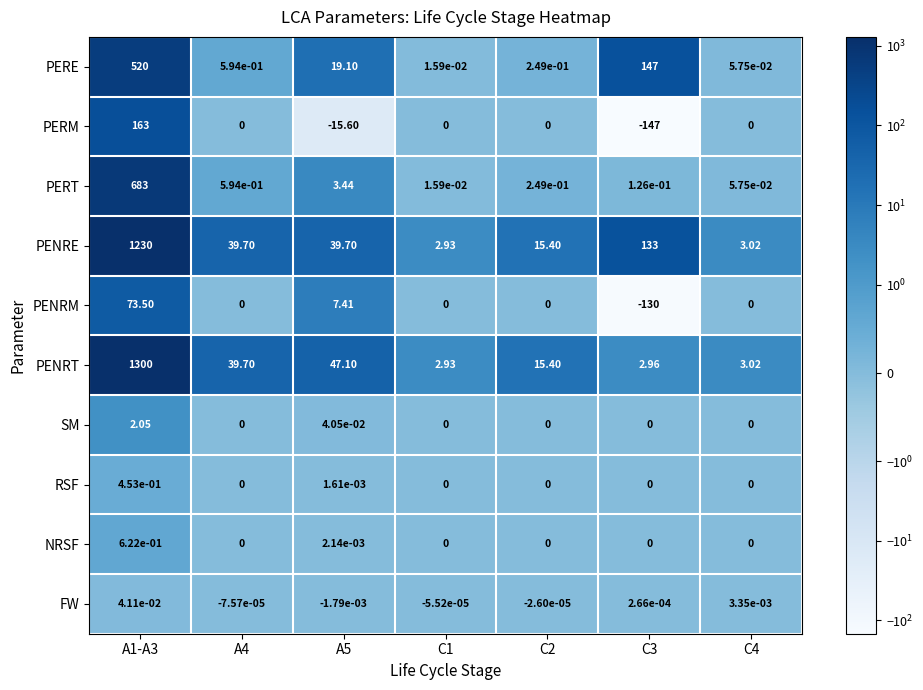

List the series in order of their peak value, highest first.

PENRT, PENRE, PERT, PERE, PERM, PENRM, SM, NRSF, RSF, FW